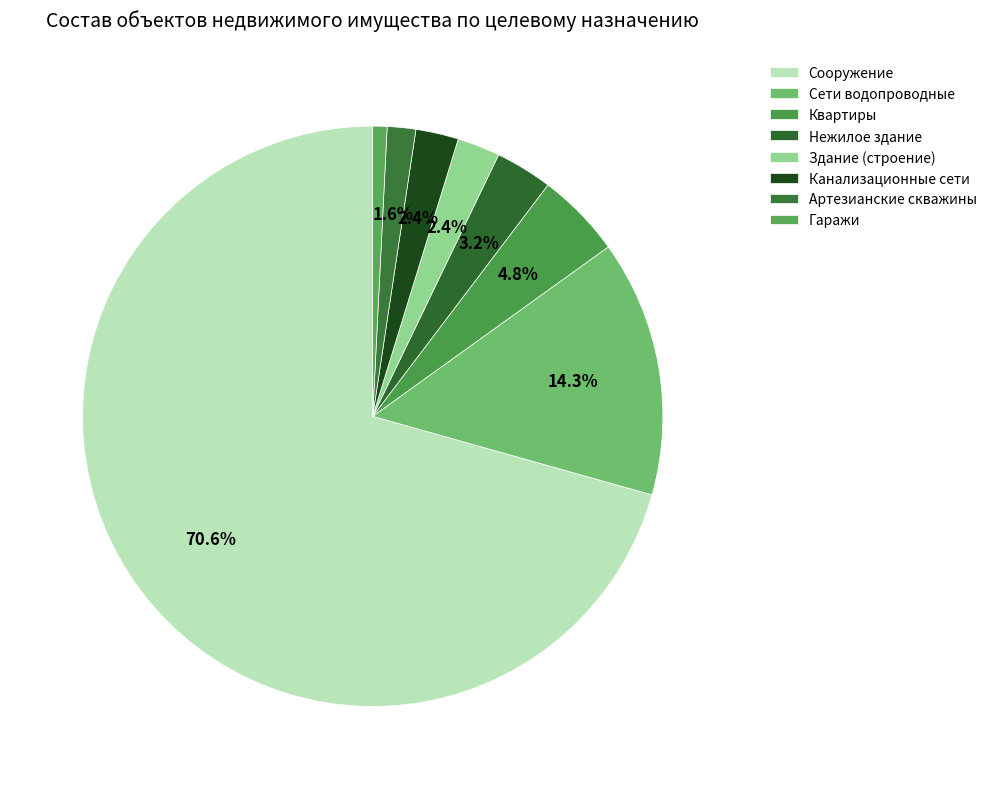

Rank the categories by value from lowest to highest.

Гаражи, Артезианские скважины, Здание (строение), Канализационные сети, Нежилое здание, Квартиры, Сети водопроводные, Сооружение